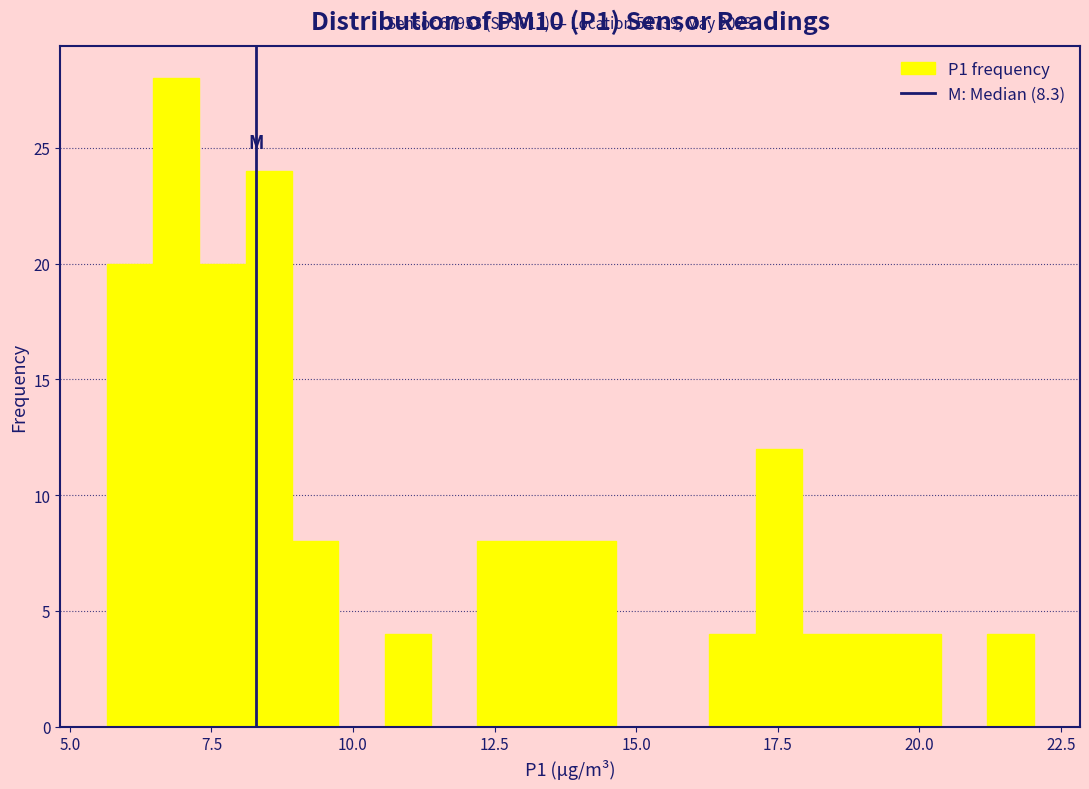

Read against the x-axis, roughly where is the centre of the tallest bar?

7.0